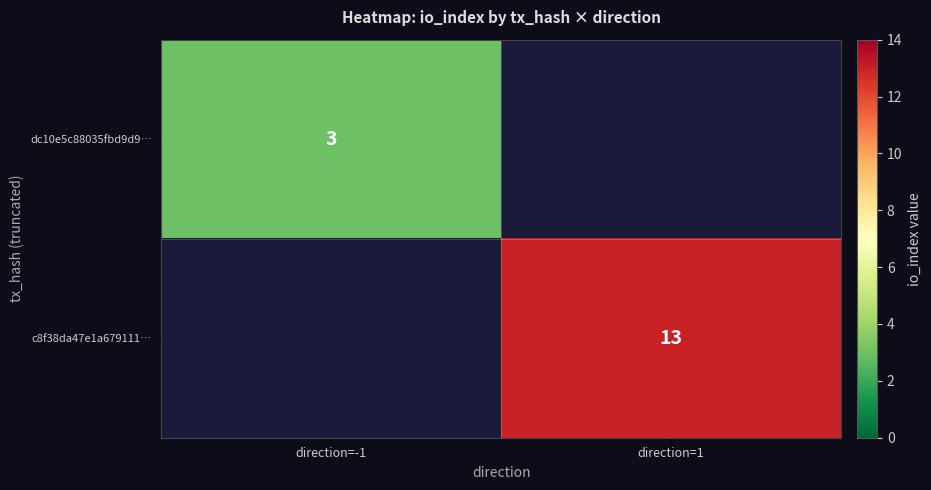

The c8f38da47e1a679111… series shows 23 at direction=1. True or false?

False